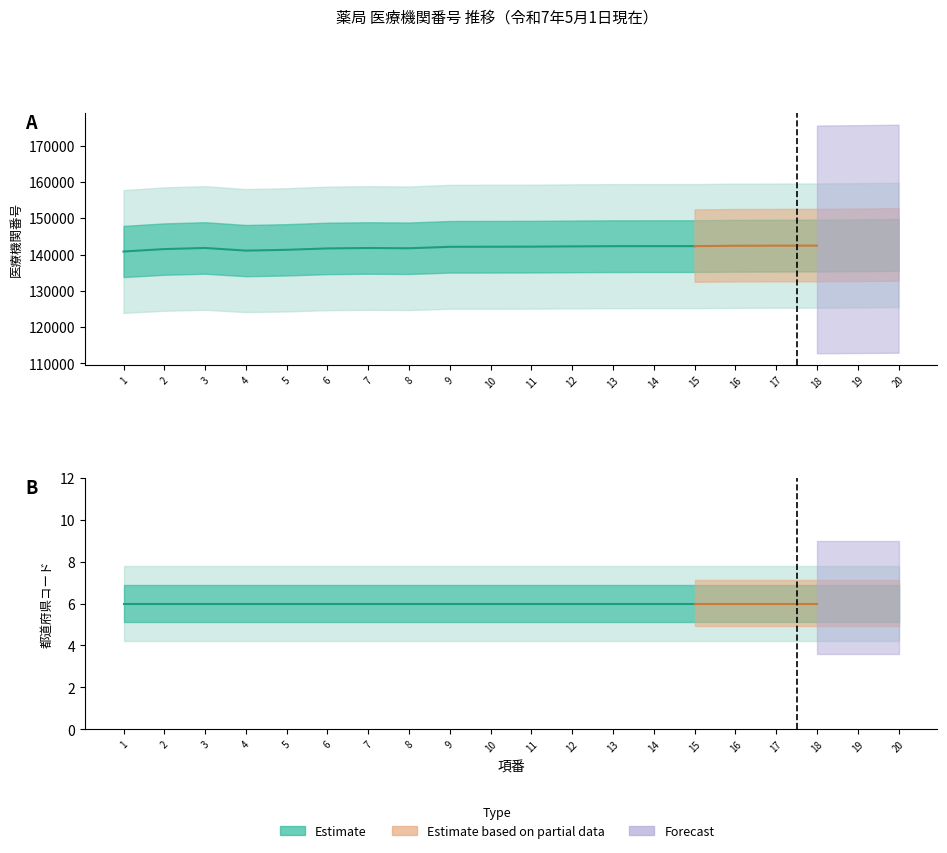

Rank the series at 18 from highest to lowest value.

医療機関番号, 都道府県コード